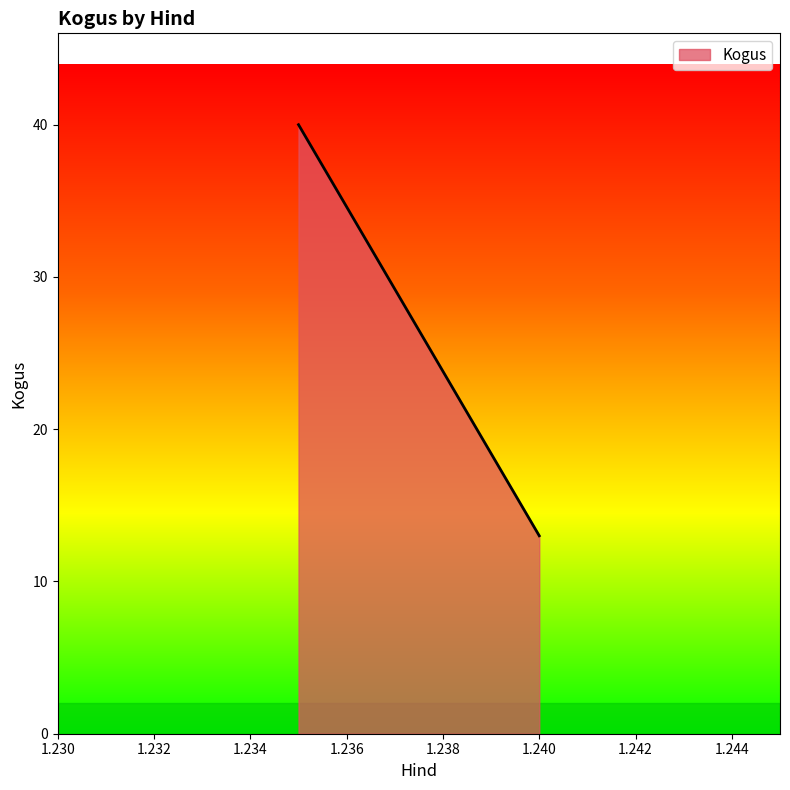

What is the difference between the maximum and minimum values?

27